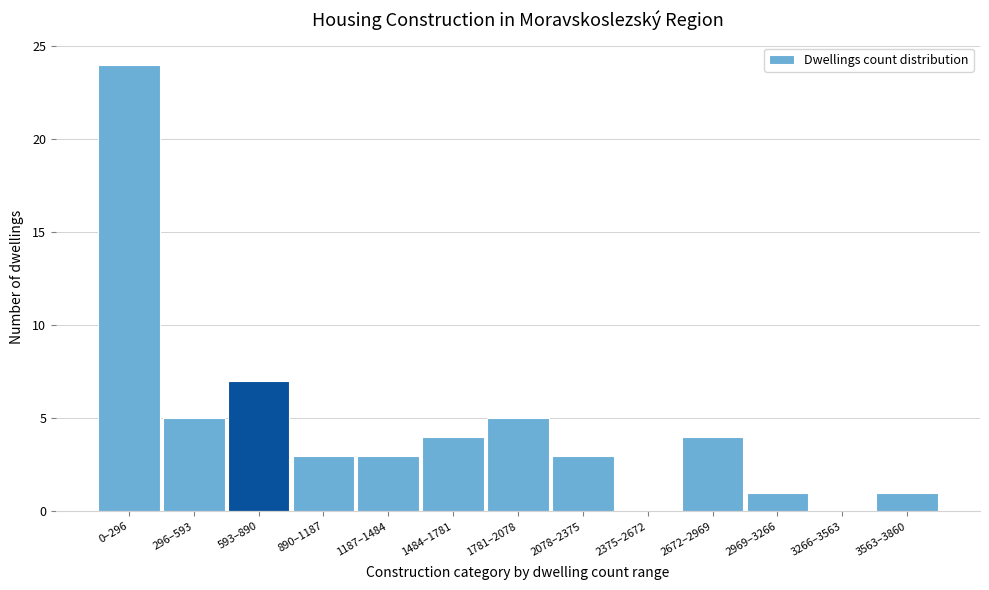

Reading left to right, what are all the values shown in this chart?

0–296=24	296–593=5	593–890=7	890–1187=3	1187–1484=3	1484–1781=4	1781–2078=5	2078–2375=3	2375–2672=0	2672–2969=4	2969–3266=1	3266–3563=0	3563–3860=1